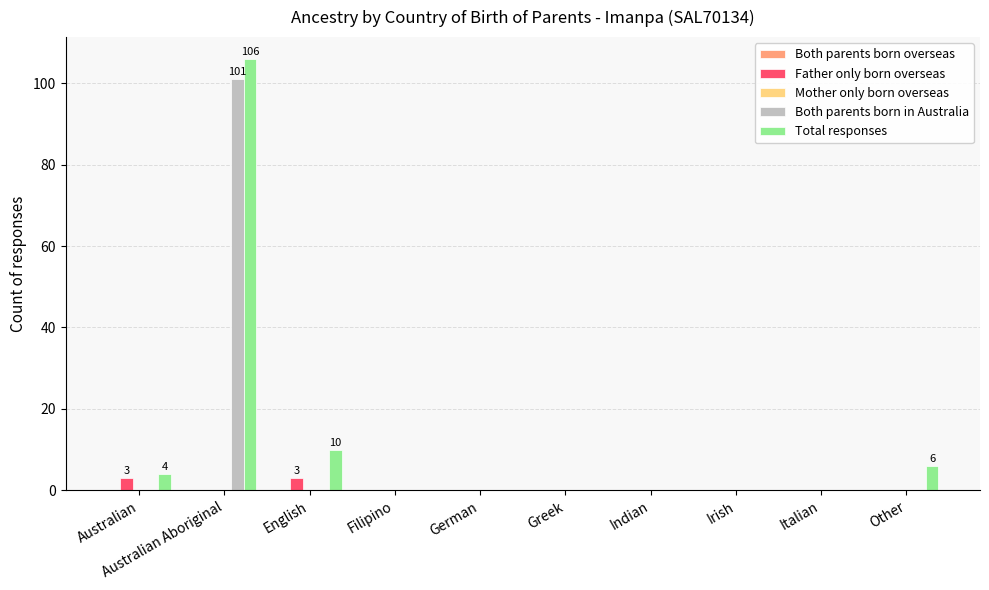

Is it true that Total responses equals 0 at Indian?

True